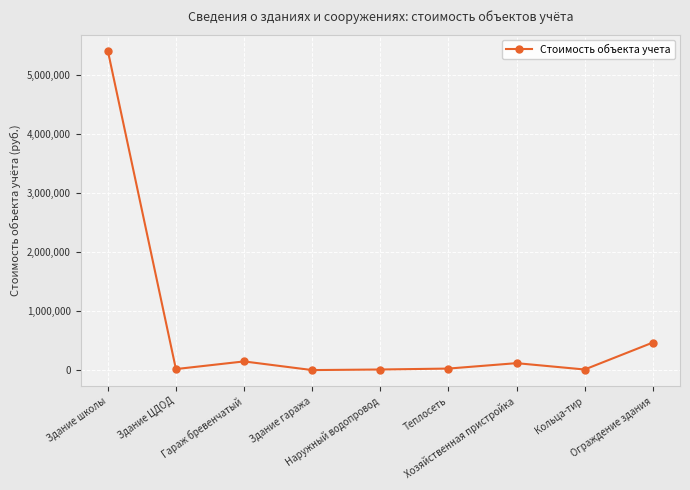

Count the number of categories in the chart.

9